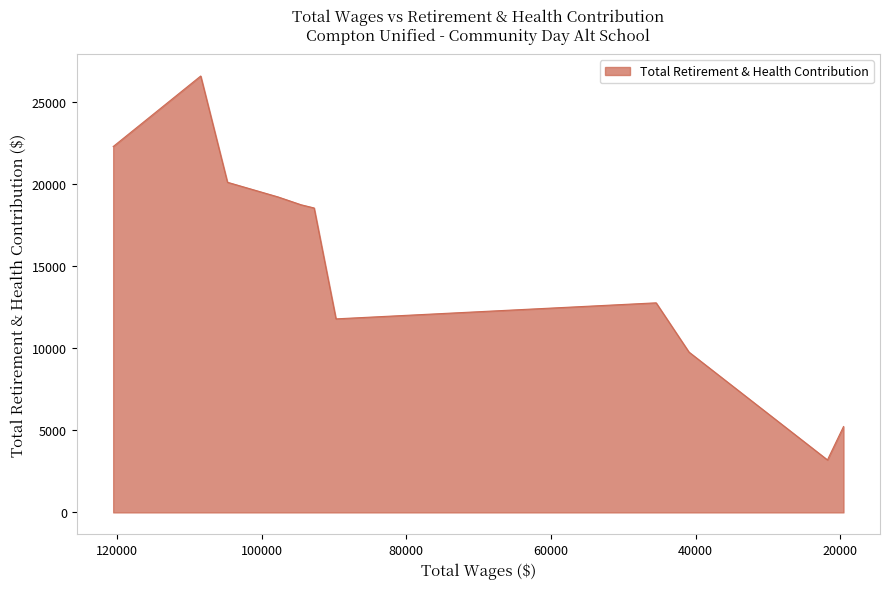

What position from the left is 104748.0?

3